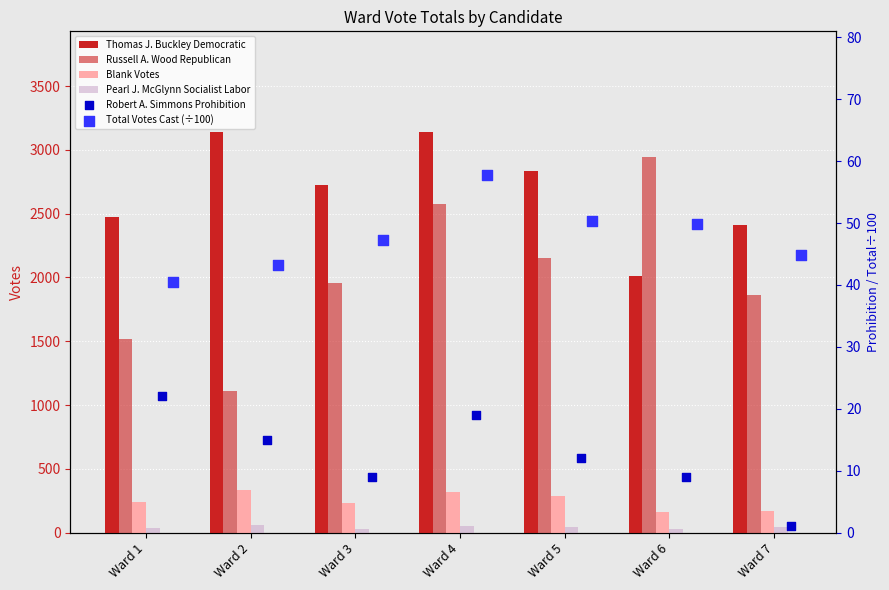

Which series reaches the maximum Y coordinate?

Thomas J. Buckley Democratic